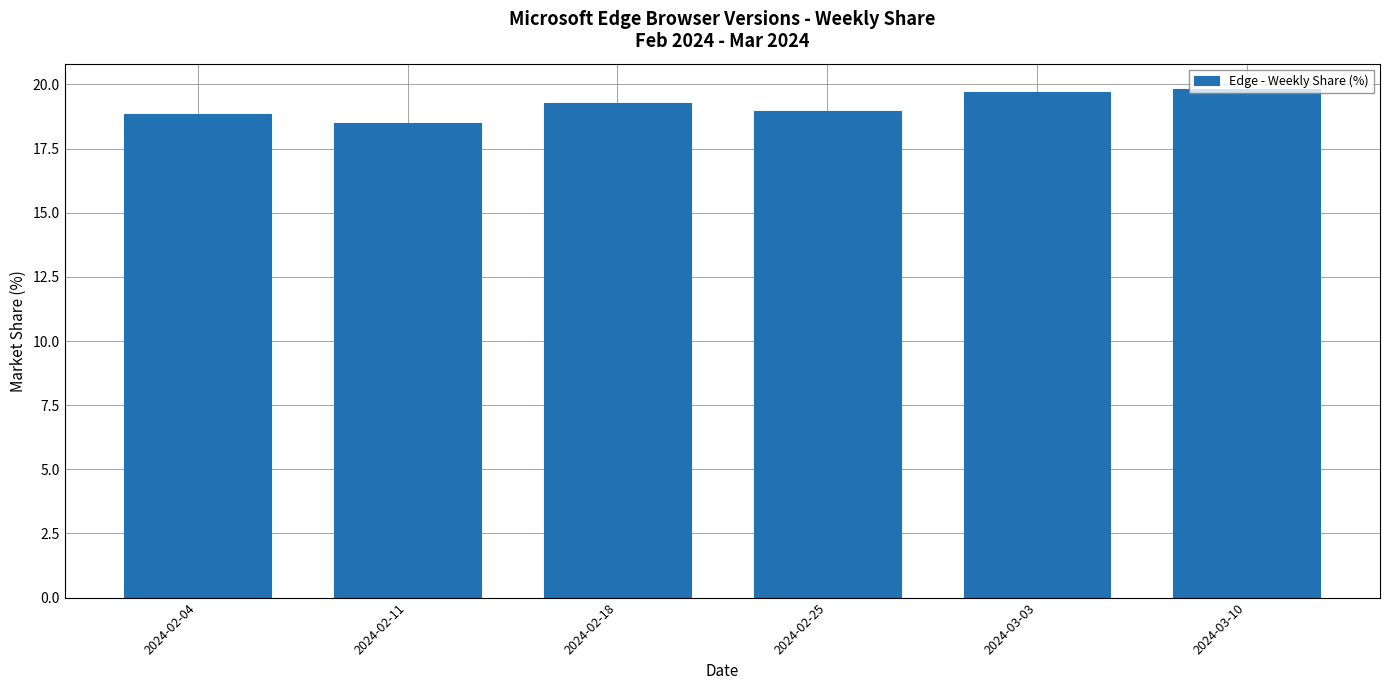

What is the change in value from 2024-02-11 to 2024-03-03?

+1.2